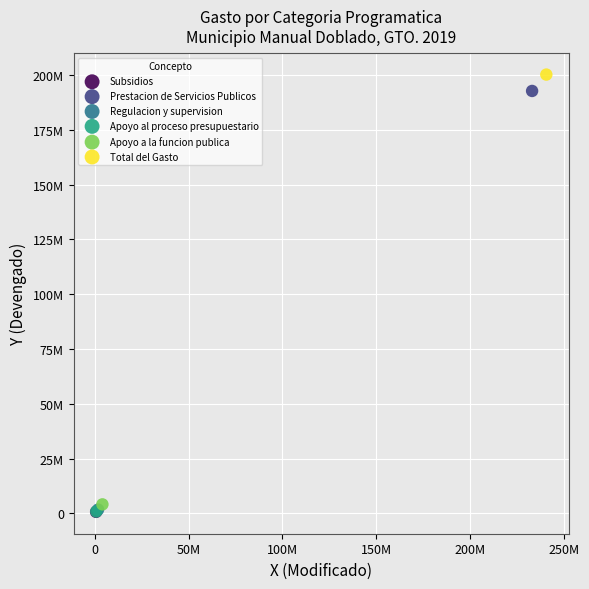

What are all the series names shown in the legend?

Subsidios, Prestacion de Servicios Publicos, Regulacion y supervision, Apoyo al proceso presupuestario, Apoyo a la funcion publica, Total del Gasto